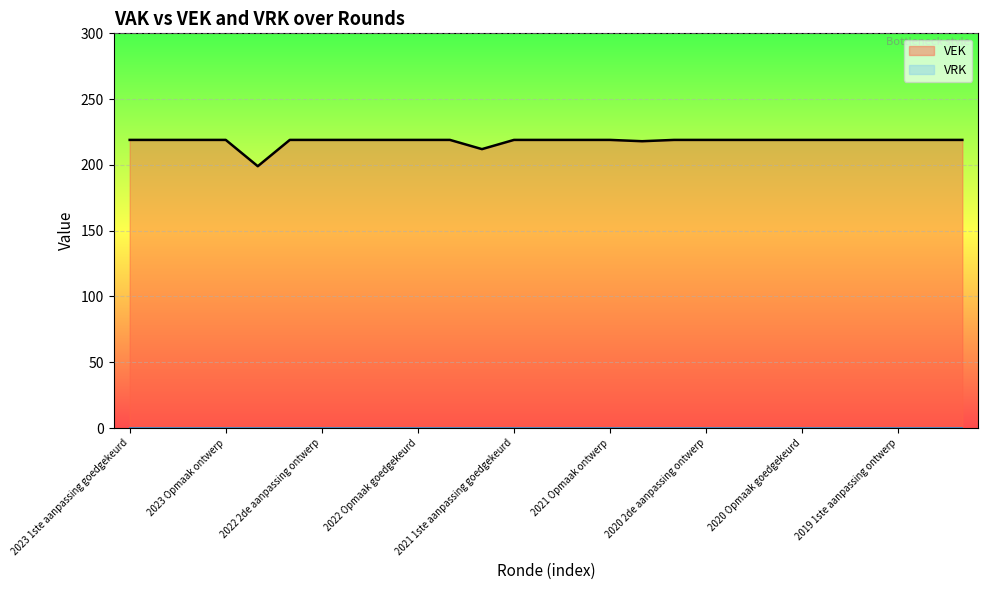

What is the label of the 21st point from the left?

2020 1ste aanpassing ontwerp